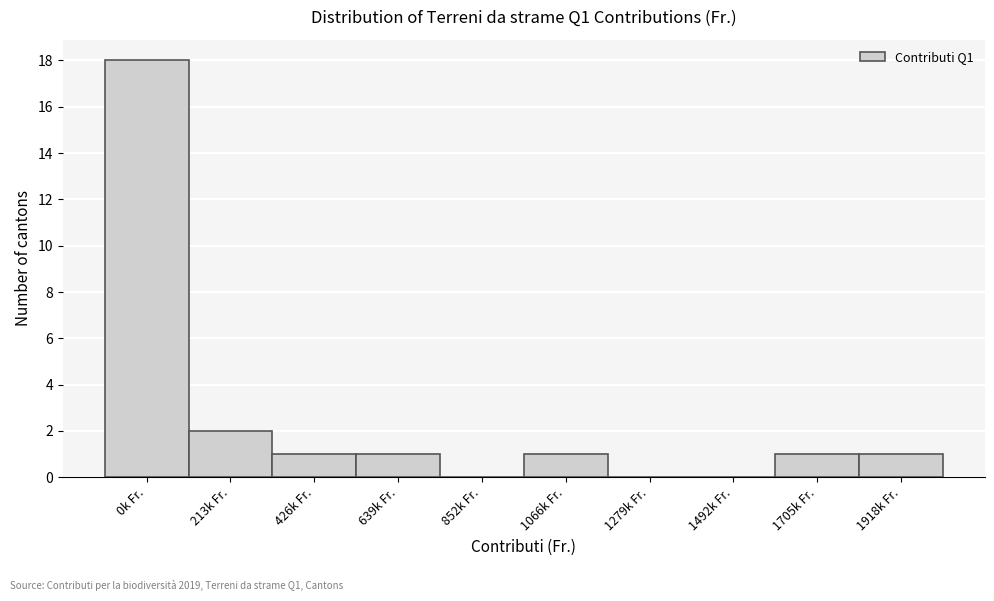

Reading right to left, extract all data points from this chart.

1918k Fr.=1	1705k Fr.=1	1492k Fr.=0	1279k Fr.=0	1066k Fr.=1	852k Fr.=0	639k Fr.=1	426k Fr.=1	213k Fr.=2	0k Fr.=18